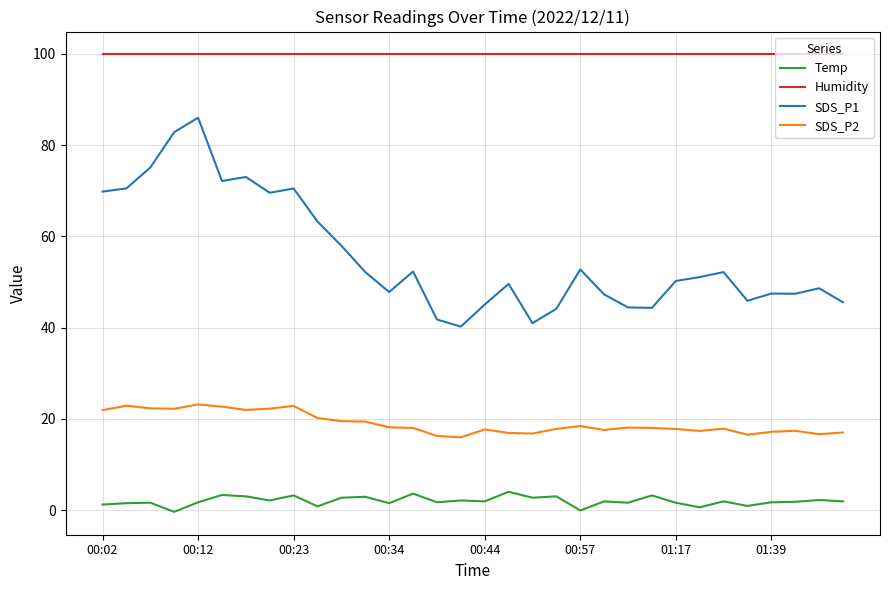

Rank the series by their average value, from highest to lowest.

Humidity, SDS_P1, SDS_P2, Temp